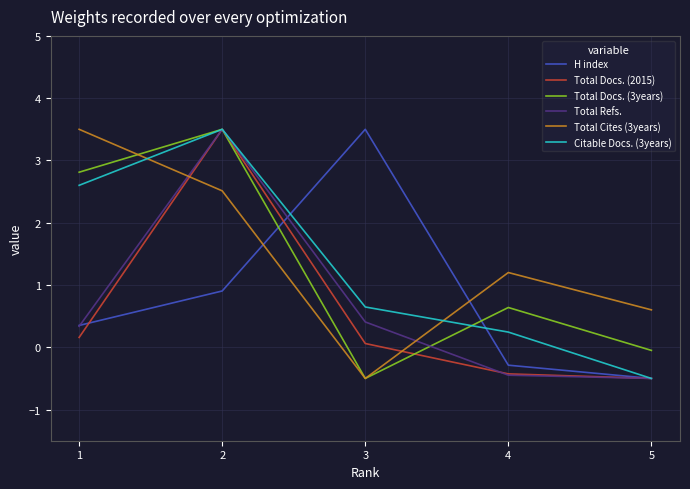

How many values in the H index series exceed 0?

3